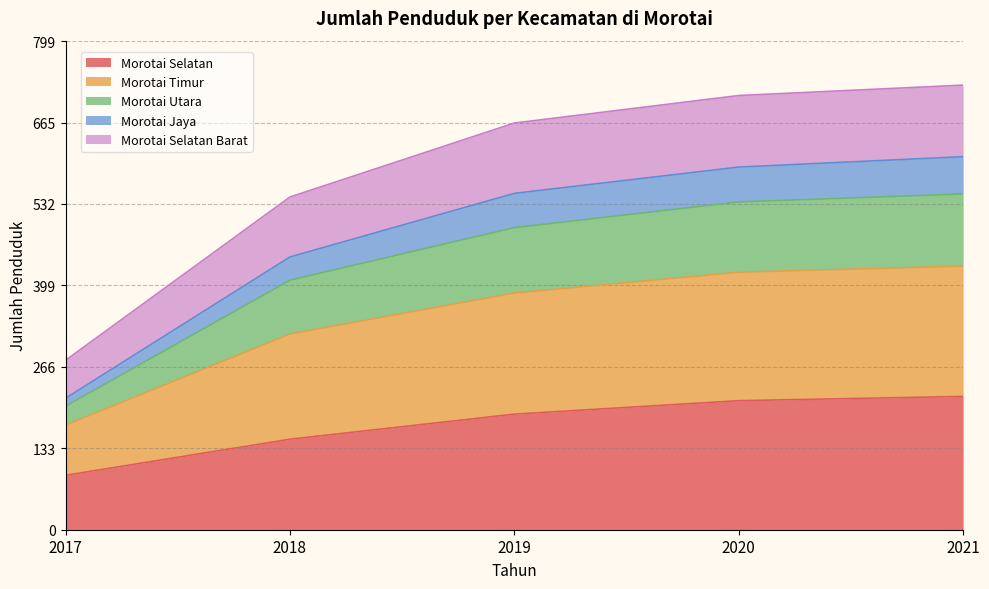

How many lines are shown in the chart?

5